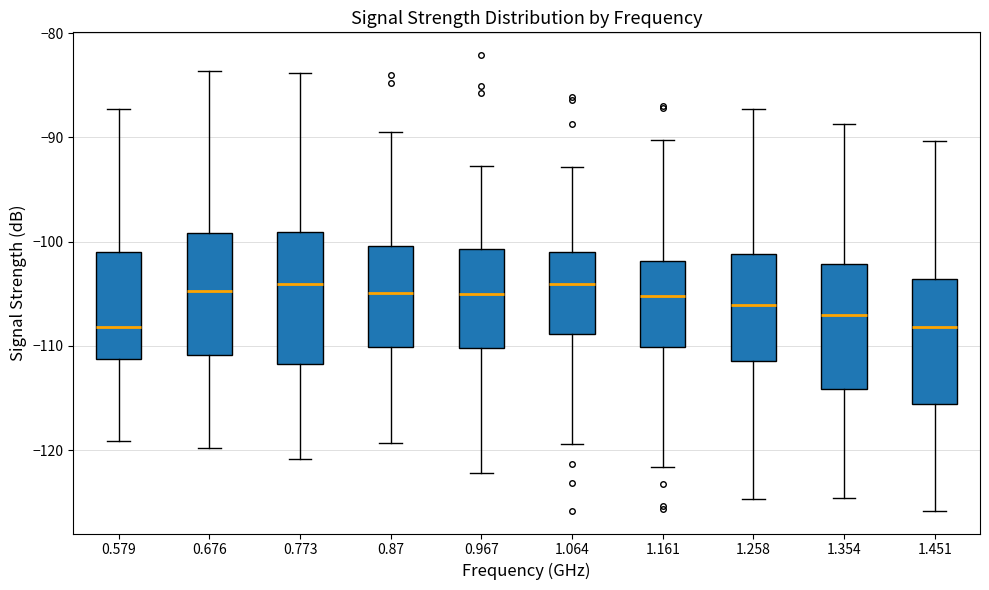

Reading left to right, transcribe this box plot: for each box, give where its median line is, the range the box spans, and where its two whiskers end, as read against the y-axis. The values are not printed on the chart, so give them approximately, as read against the axis.

0.579: median -108, box -111 to -101, whiskers -119 to -87
0.676: median -105, box -111 to -99, whiskers -120 to -84
0.773: median -104, box -112 to -99, whiskers -121 to -84
0.87: median -105, box -110 to -100, whiskers -119 to -89
0.967: median -105, box -110 to -101, whiskers -122 to -93
1.064: median -104, box -109 to -101, whiskers -119 to -93
1.161: median -105, box -110 to -102, whiskers -122 to -90
1.258: median -106, box -111 to -101, whiskers -125 to -87
1.354: median -107, box -114 to -102, whiskers -125 to -89
1.451: median -108, box -116 to -104, whiskers -126 to -90